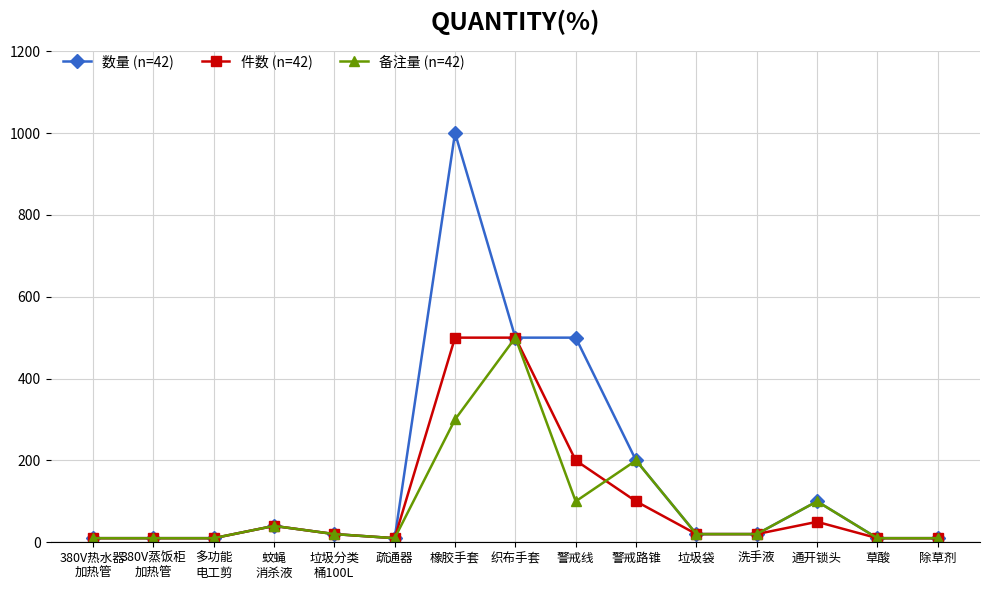

What is the label of the 7th point from the right?

警戒线